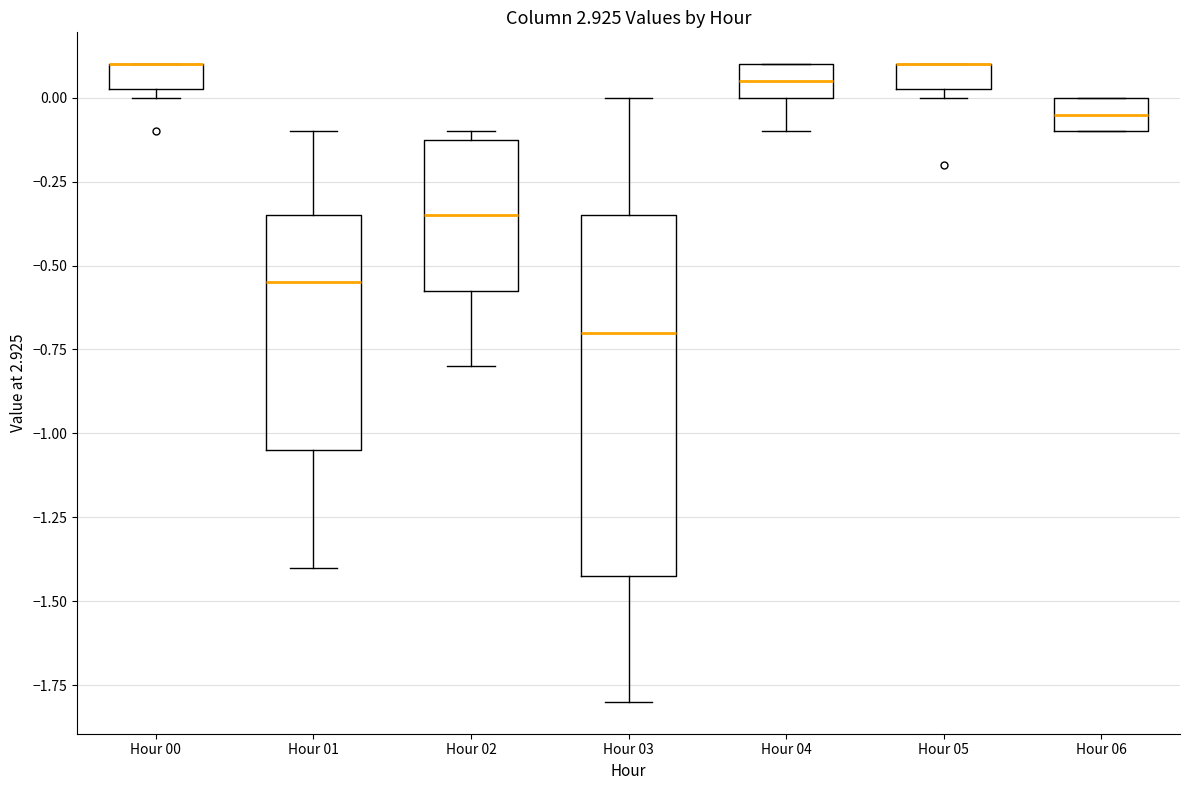

Which box is the tallest, from its lower edge to its upper edge?

Hour 03